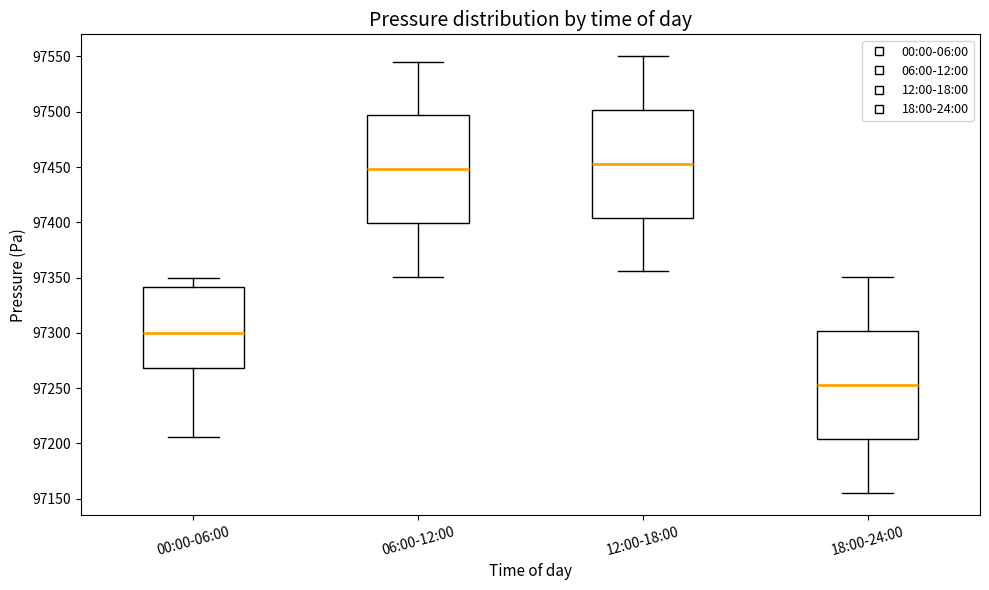

Where does the median line of the box for 18:00-24:00 sit on the y-axis? The values are not printed on the chart, so give them approximately, as read against the axis.

97255